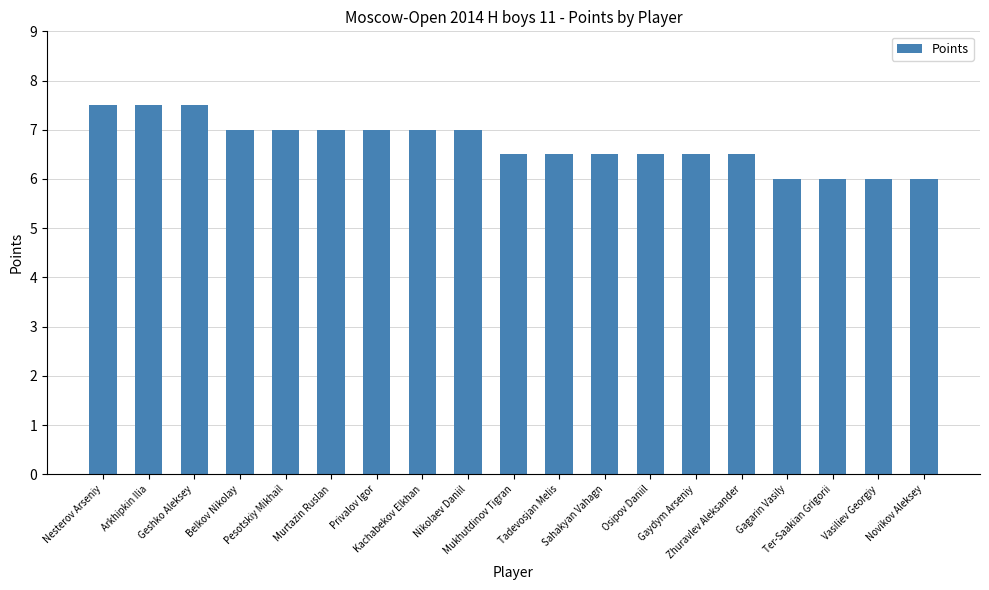

What value does the data have at Pesotskiy Mikhail?

7.0